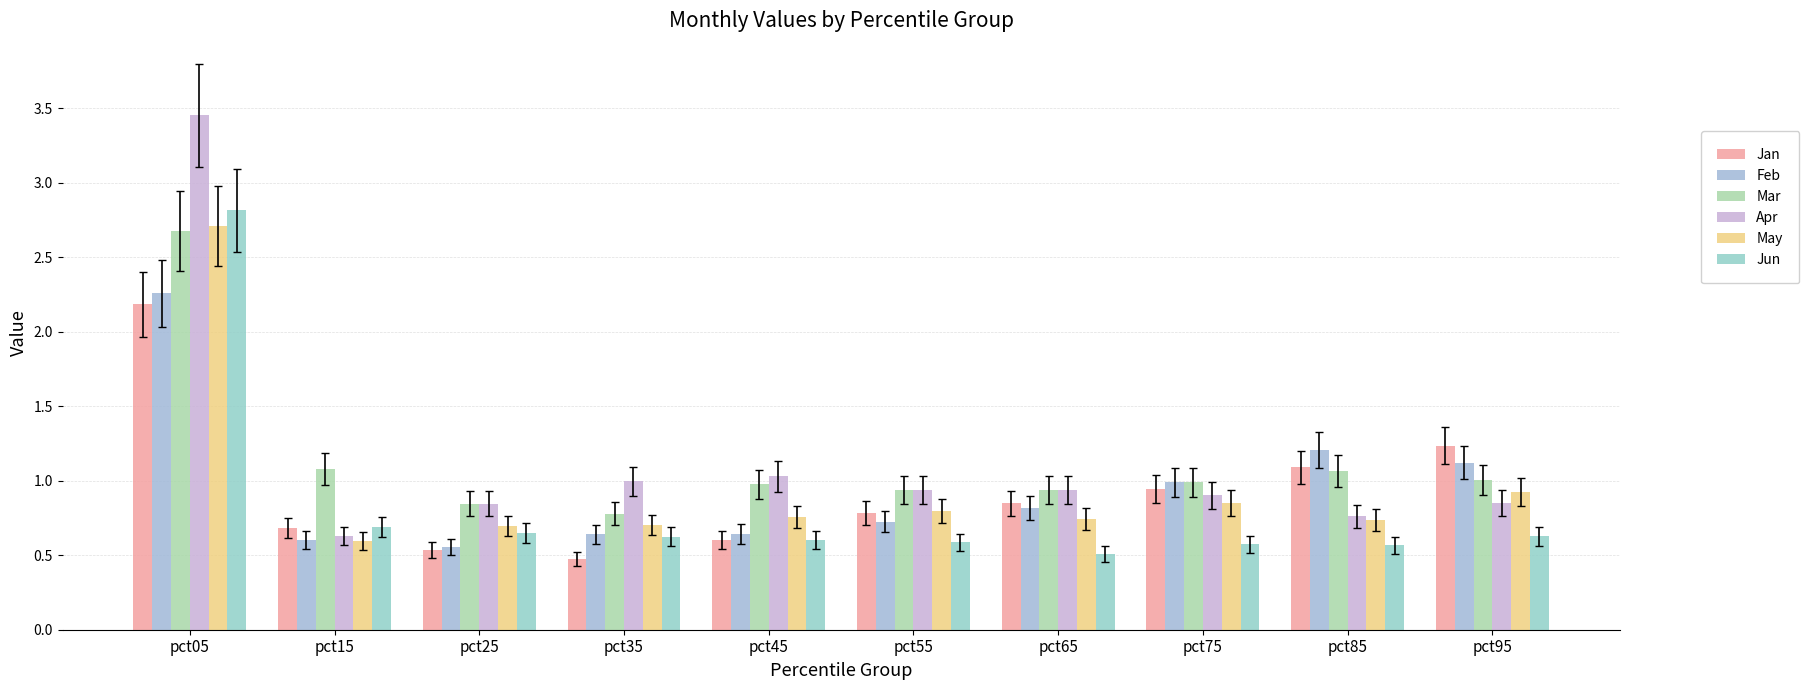

What is the difference between the maximum and second lowest values in the Feb series?

1.7